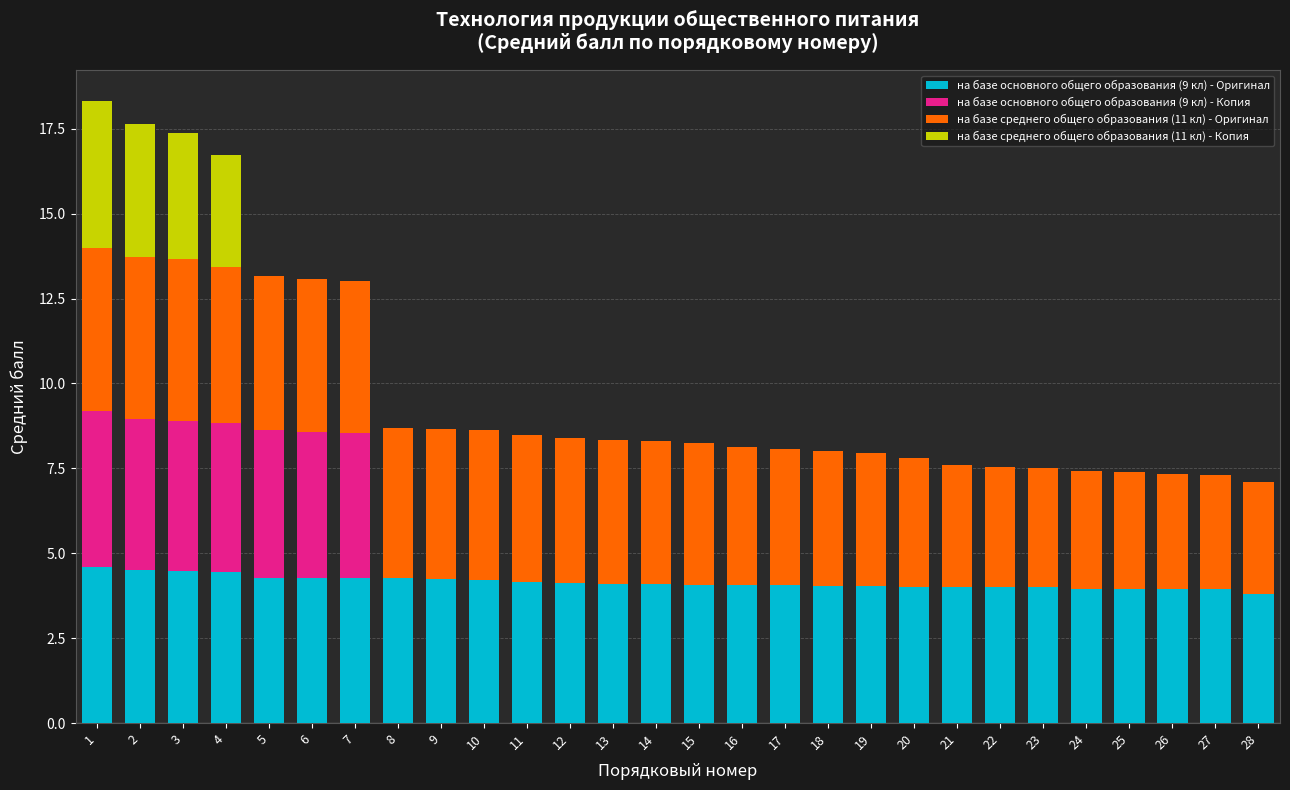

The value of на базе основного общего образования (9 кл) - Оригинал at 2 is 7.5. True or false?

False